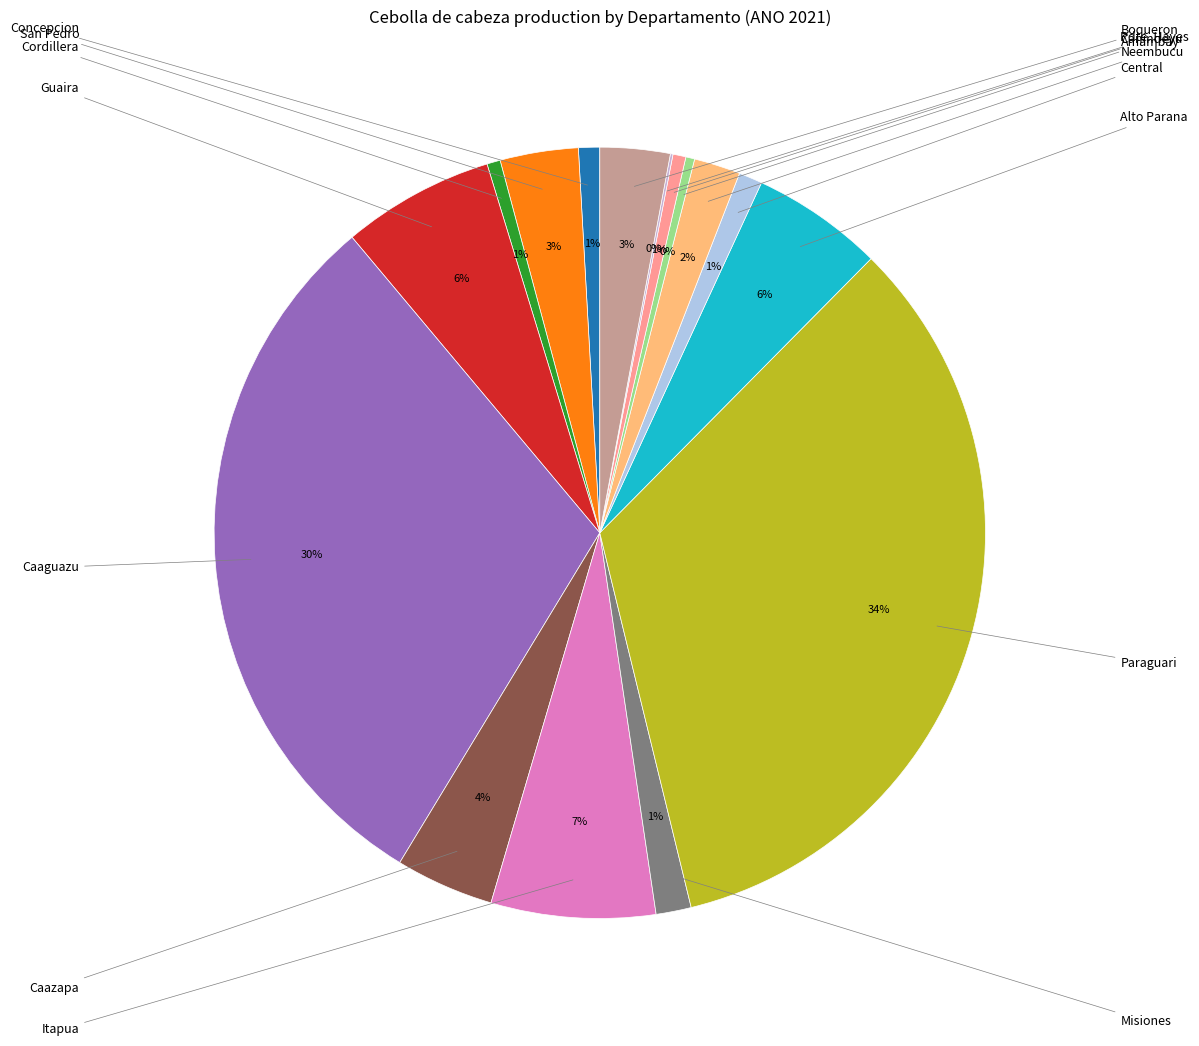

What is the smallest slice in the pie chart?

Pdte. Hayes